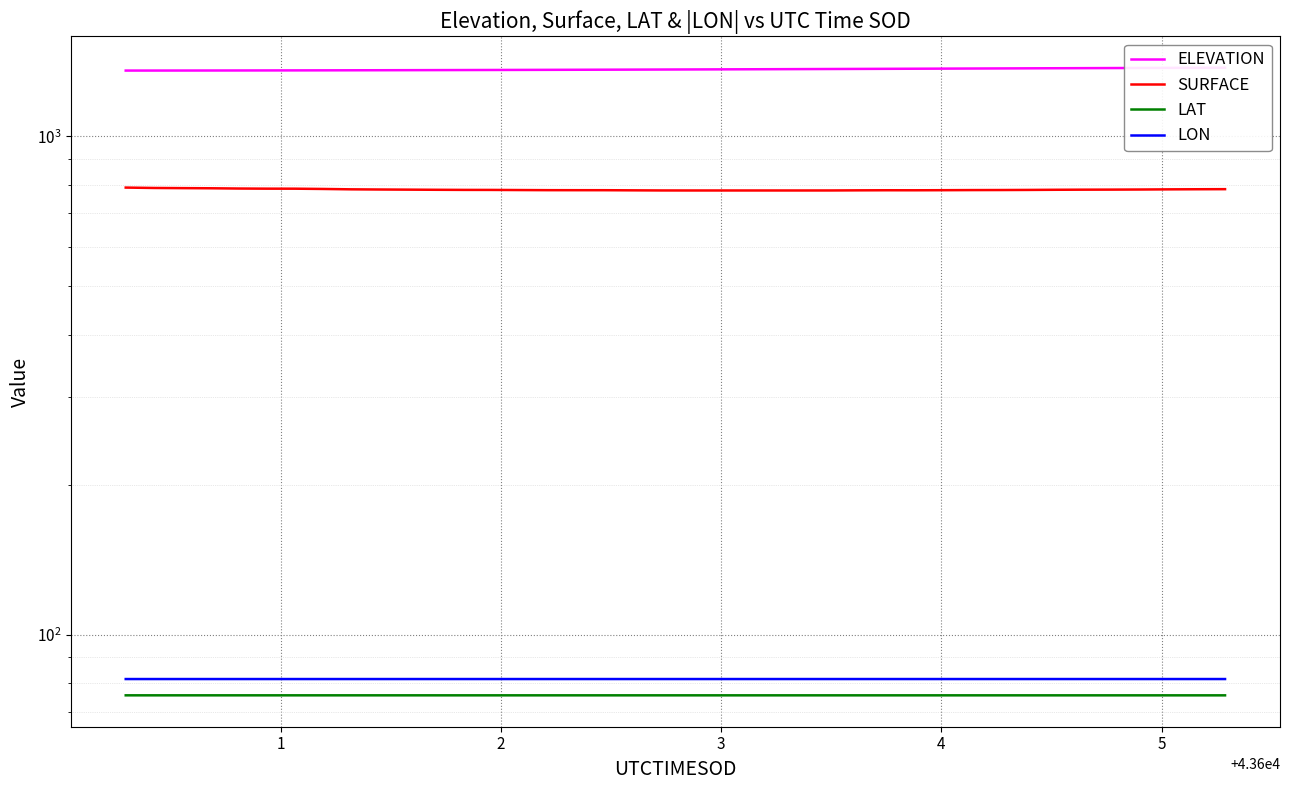

What is the average value of the ELEVATION series?

1361.9